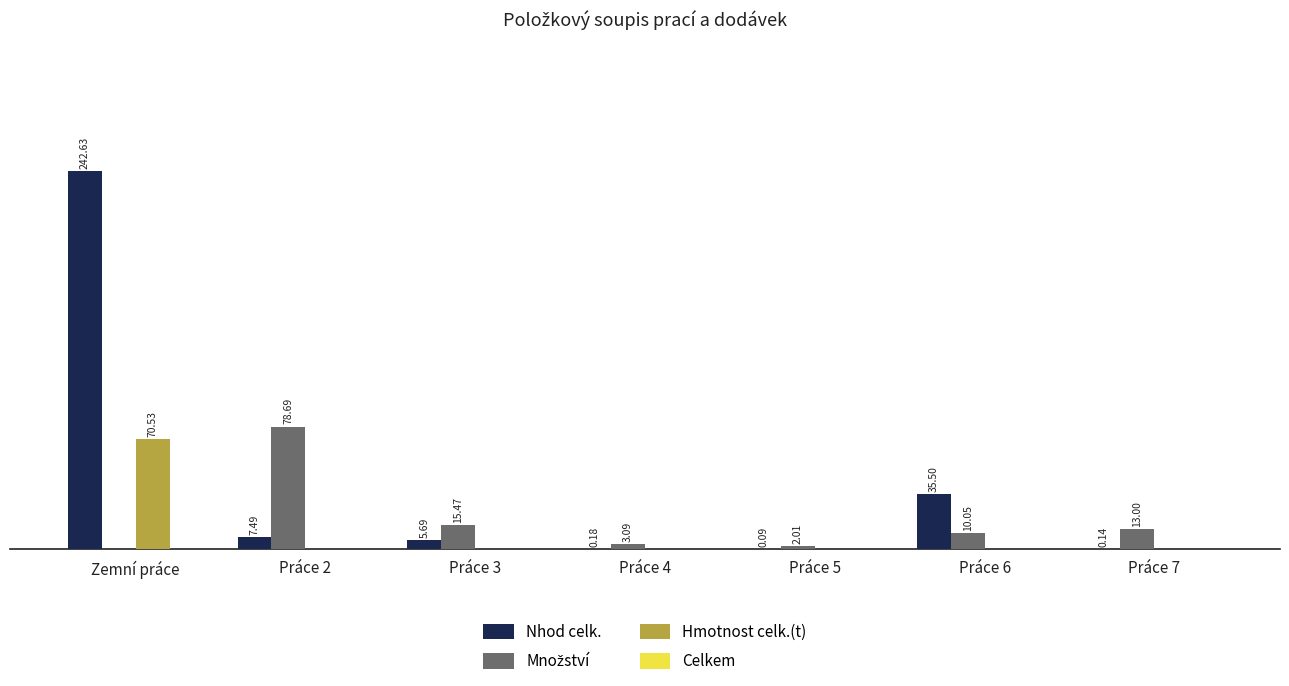

Which series has the largest total across all categories?

Nhod celk.